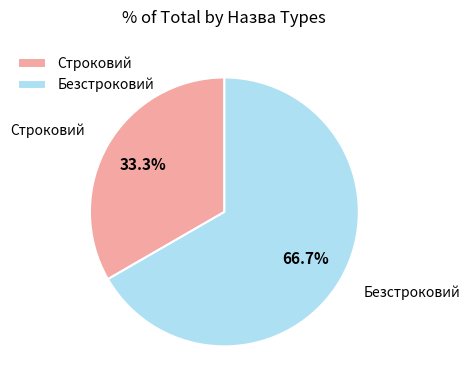

Combined, do Строковий and Безстроковий account for over 50%?

Yes